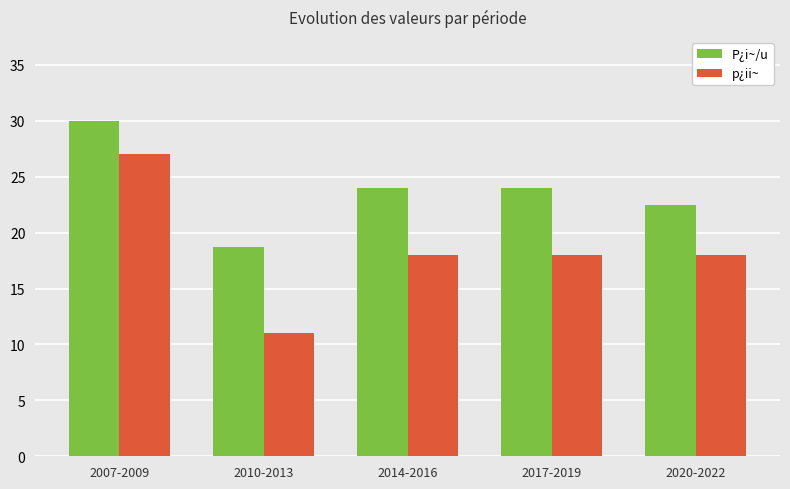

What is the greatest value displayed?

30.0